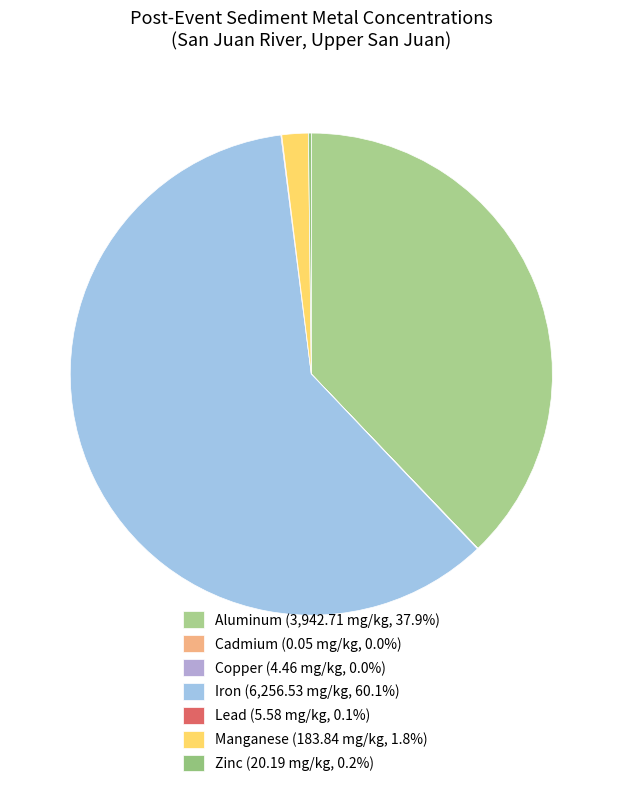

Rank the categories by value from highest to lowest.

Iron, Aluminum, Manganese, Zinc, Lead, Copper, Cadmium